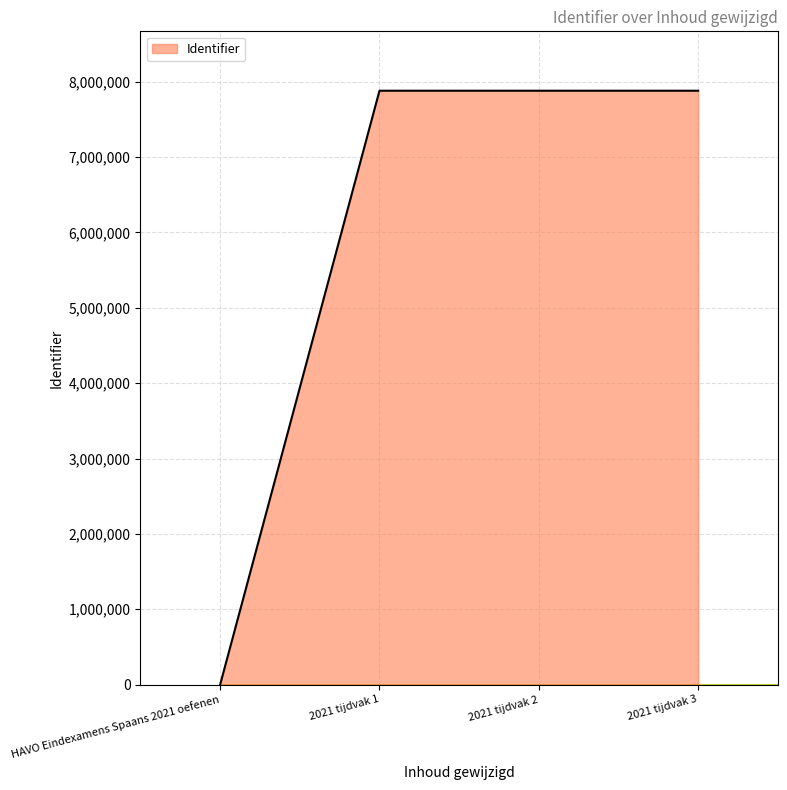

What is the average value?

5909316